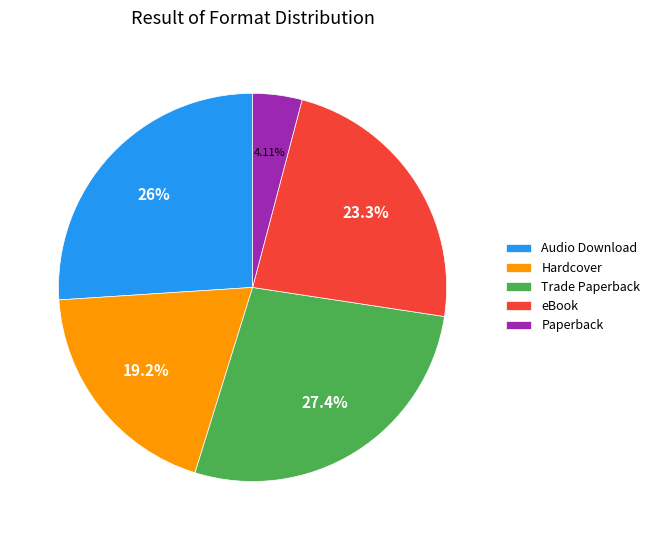

Which slice is the smallest?

Paperback